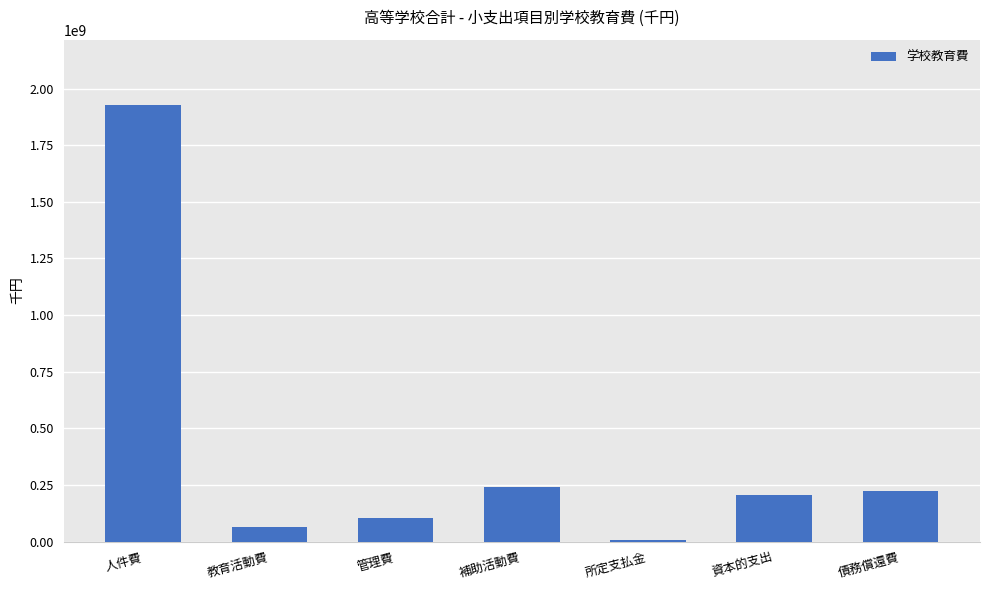

Reading left to right, what are all the values shown in this chart?

人件費=1926619506	教育活動費=64452649	管理費=103643098	補助活動費=241208676	所定支払金=5116317	資本的支出=204365984	債務償還費=223769260